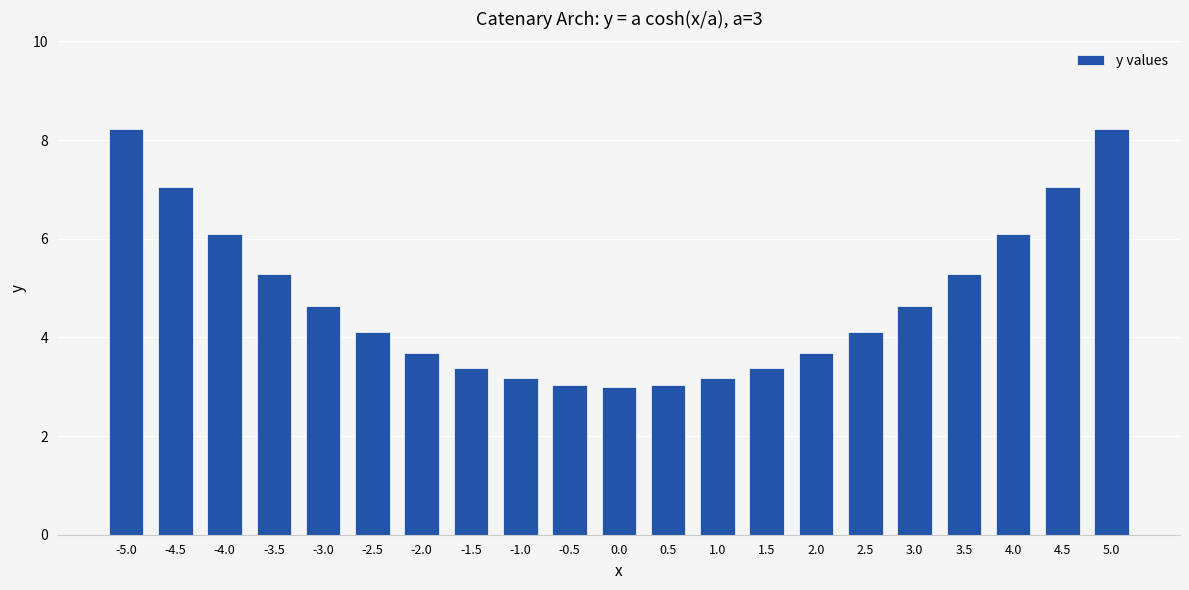

Reading left to right, transcribe all the data shown in this chart.

8.2	7.1	6.1	5.3	4.6	4.1	3.7	3.4	3.2	3.0	3.0	3.0	3.2	3.4	3.7	4.1	4.6	5.3	6.1	7.1	8.2